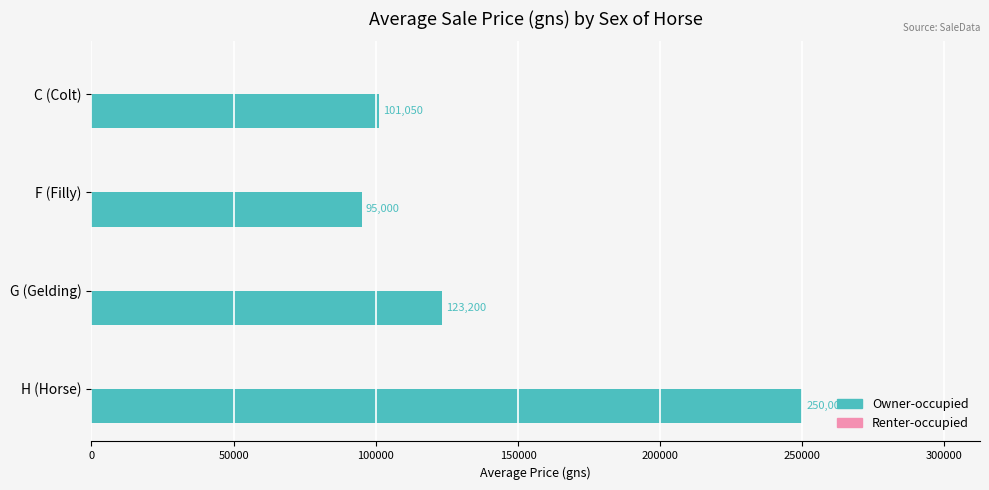

What is the value of the 3rd bar from the top?

123200